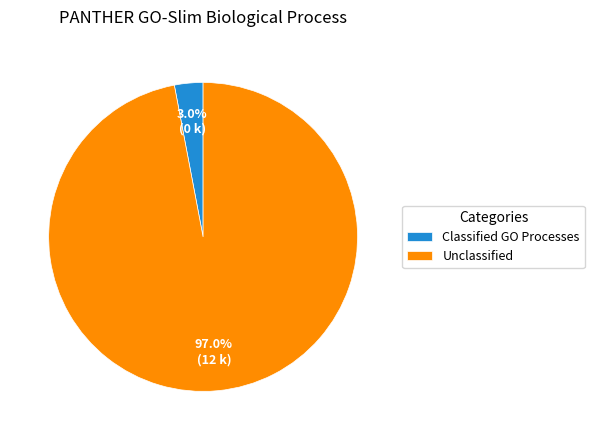

What percentage is NOT represented by Unclassified?

3.0%